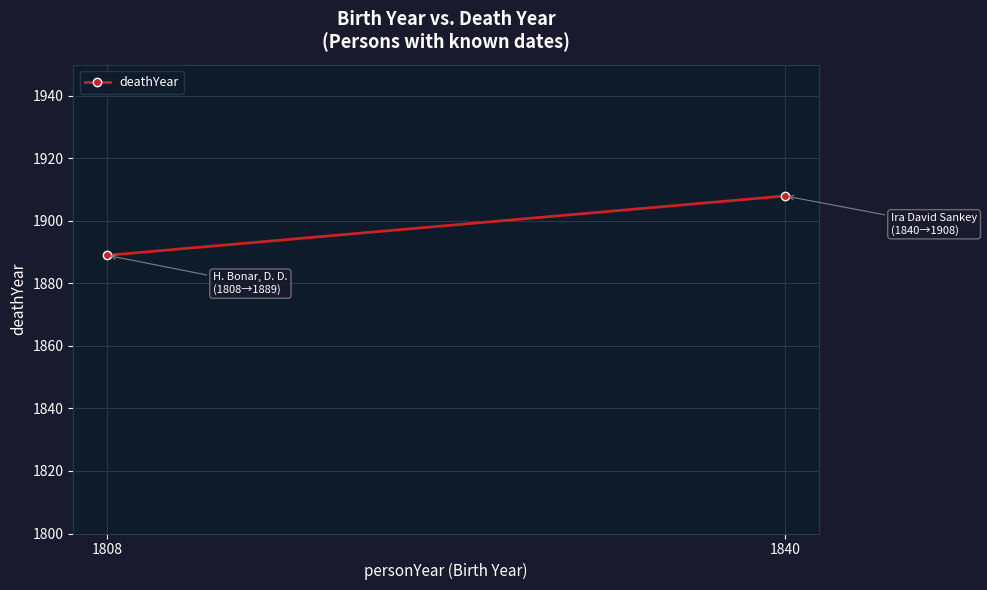

What is the change in value from 1840 to 1808?

-19